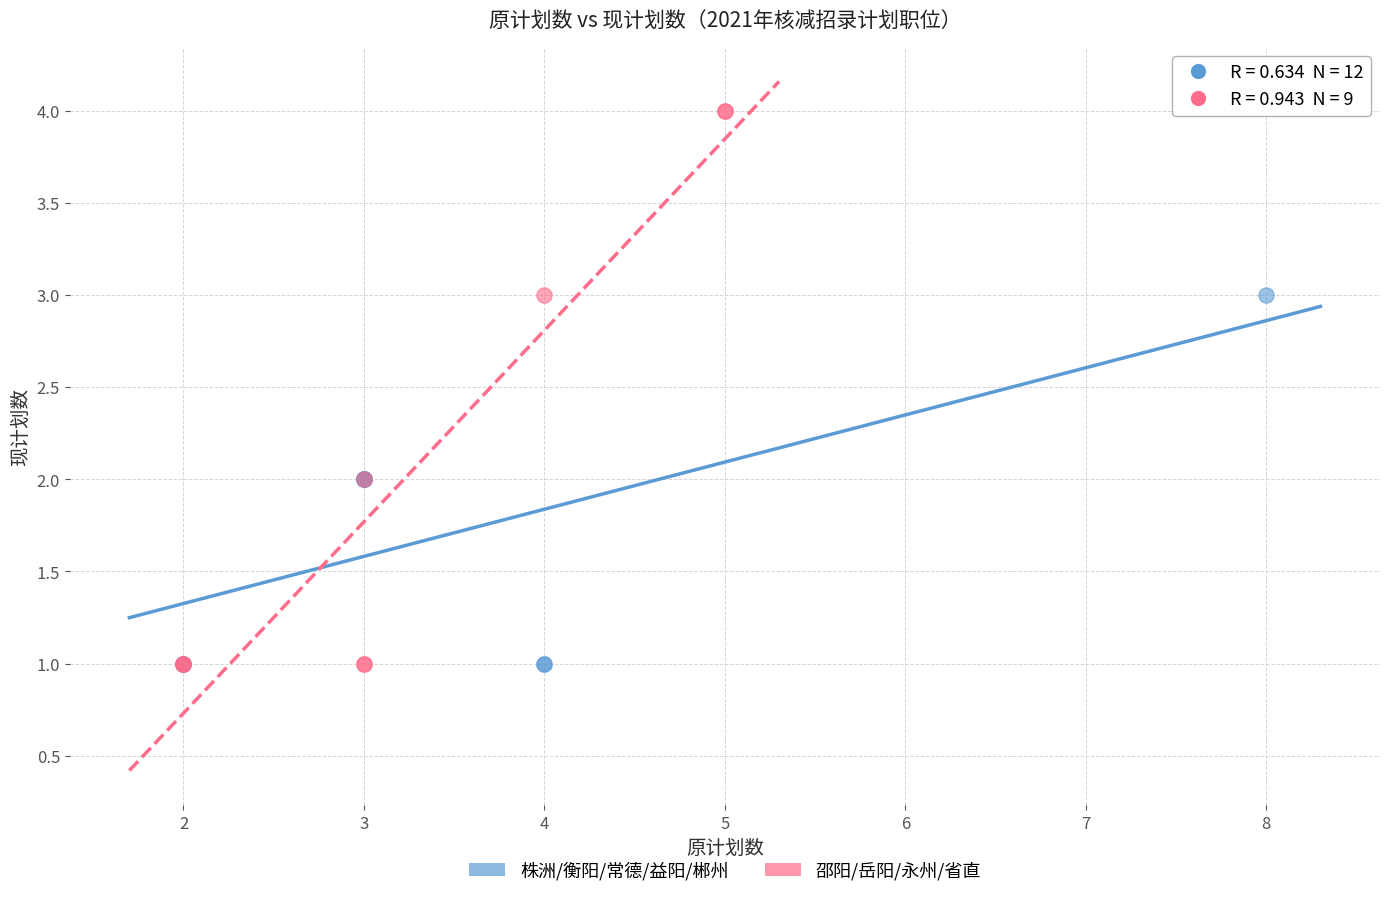

Which series contains the highest Y value?

邵阳/岳阳/永州/省直